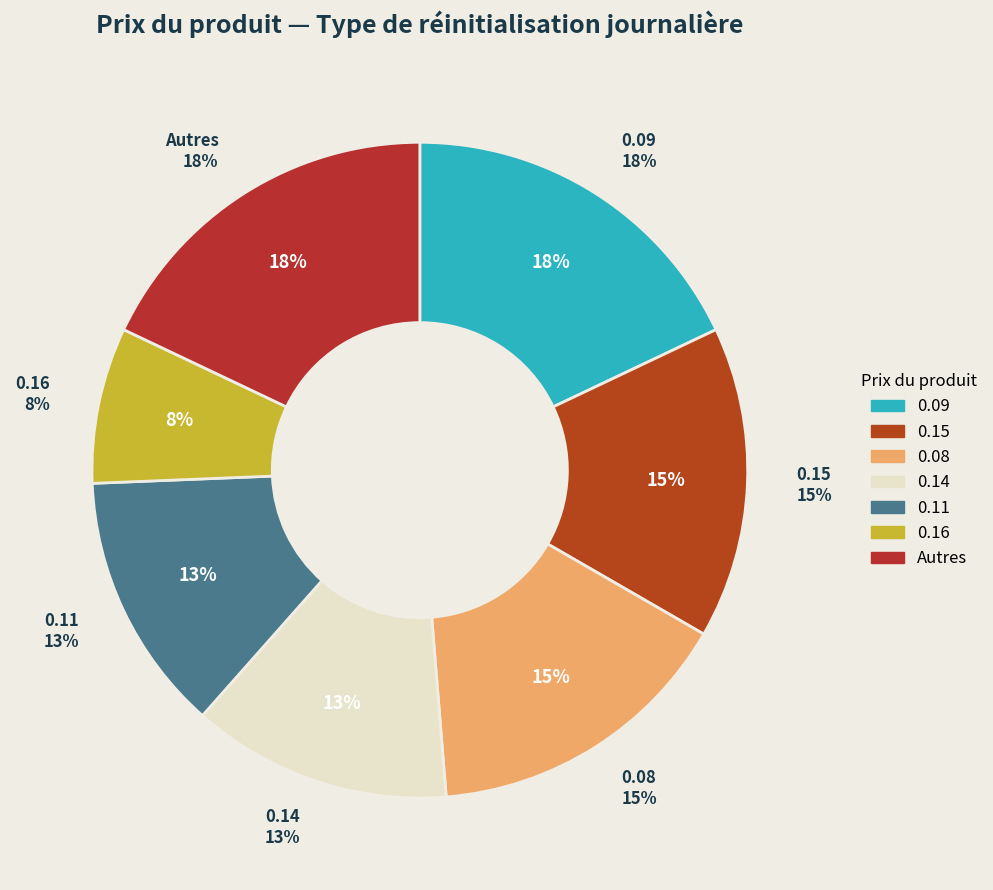

Is there a majority slice in this chart?

No